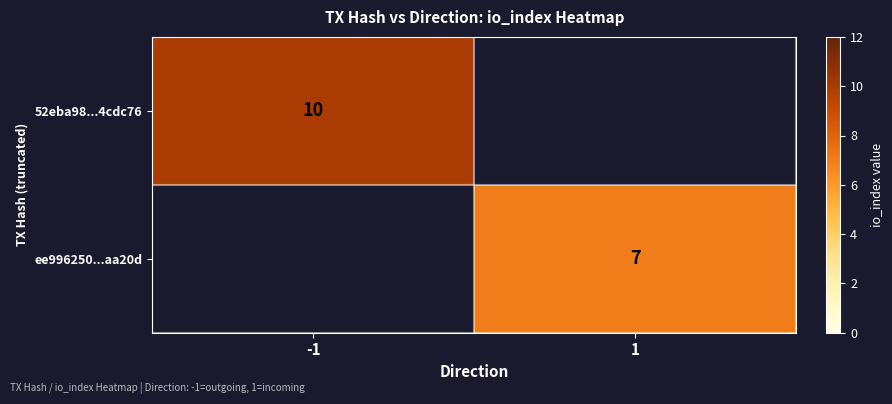

The ee996250...aa20d series shows 7 at 1. True or false?

True